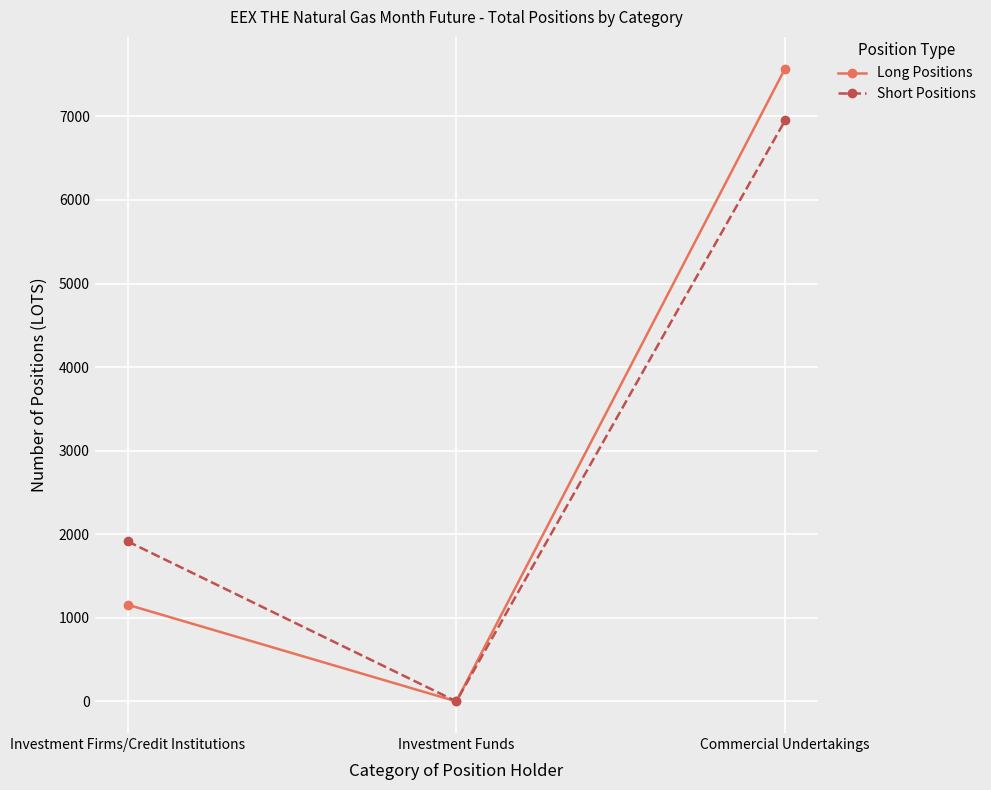

List the labels in order of Short Positions value, largest first.

Commercial Undertakings, Investment Firms/Credit Institutions, Investment Funds